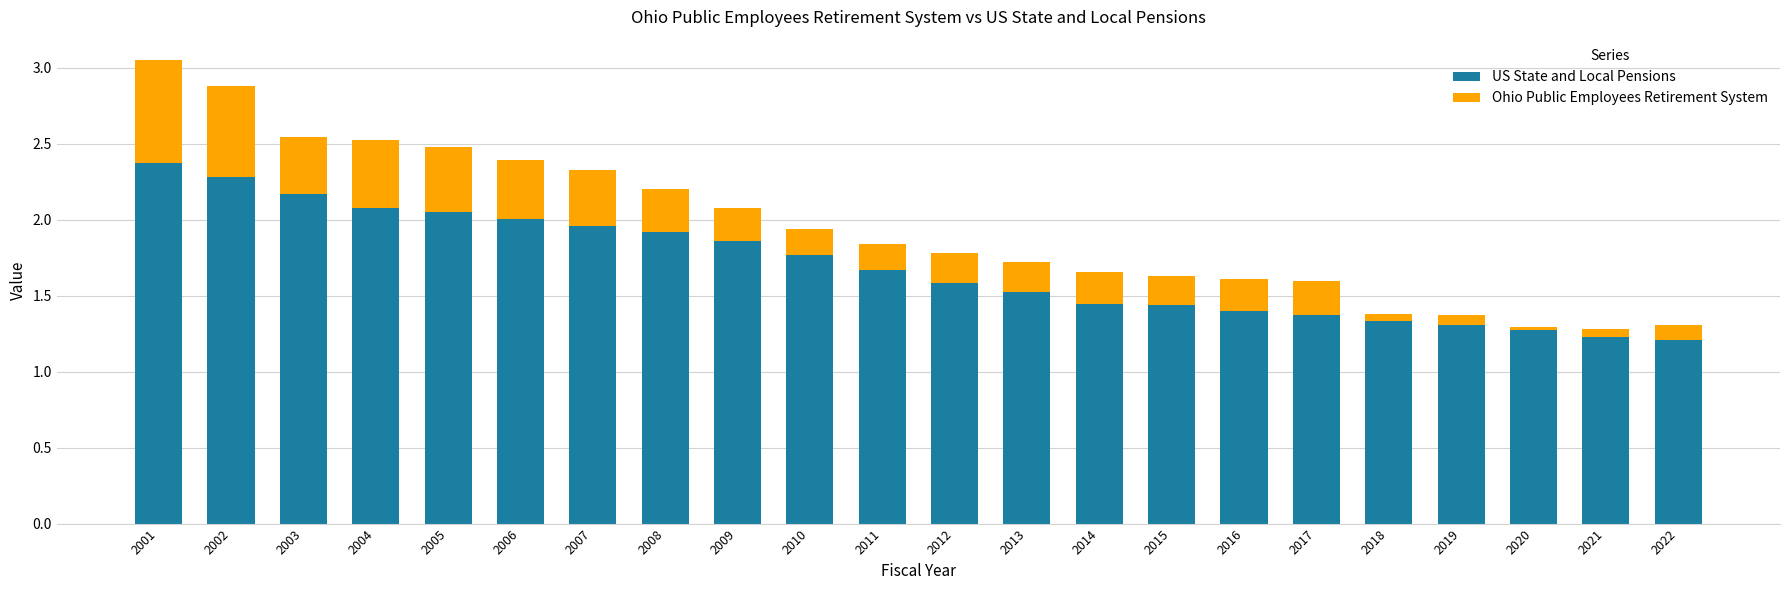

At which category is the sum across all series the highest?

2001